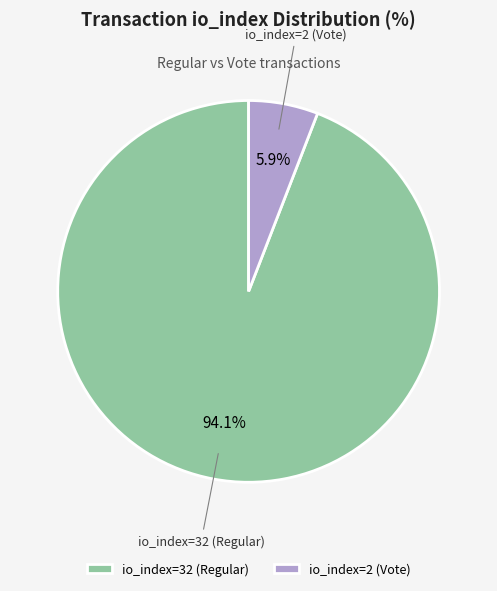

To the nearest percent, what percentage of the pie is io_index=32 (Regular)?

94%